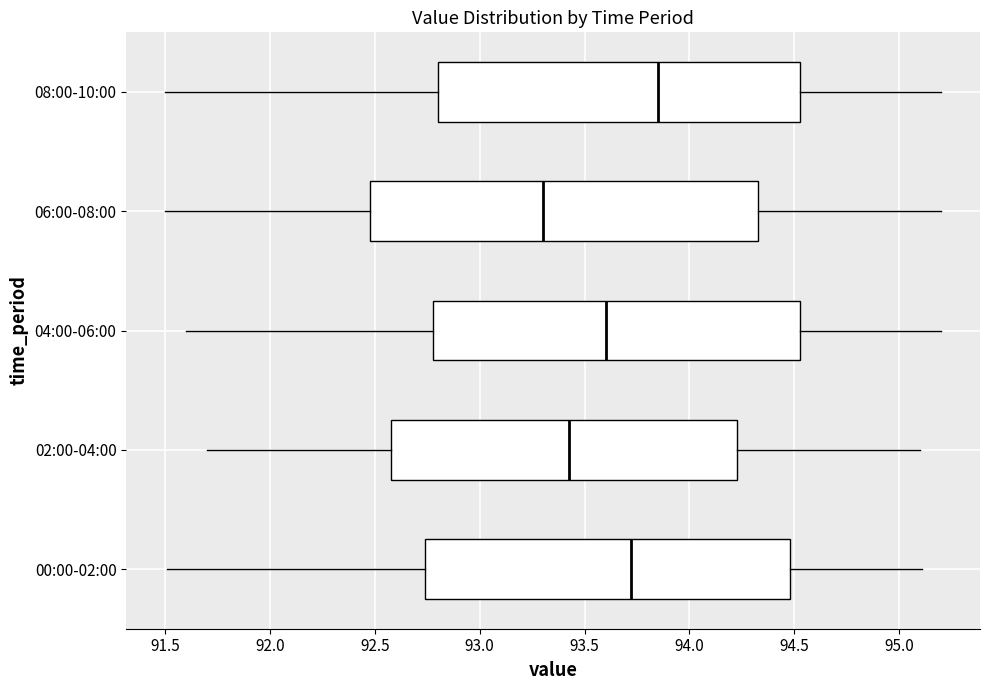

Where does the left whisker of the box for 04:00-06:00 end on the x-axis? The values are not printed on the chart, so give them approximately, as read against the axis.

91.60